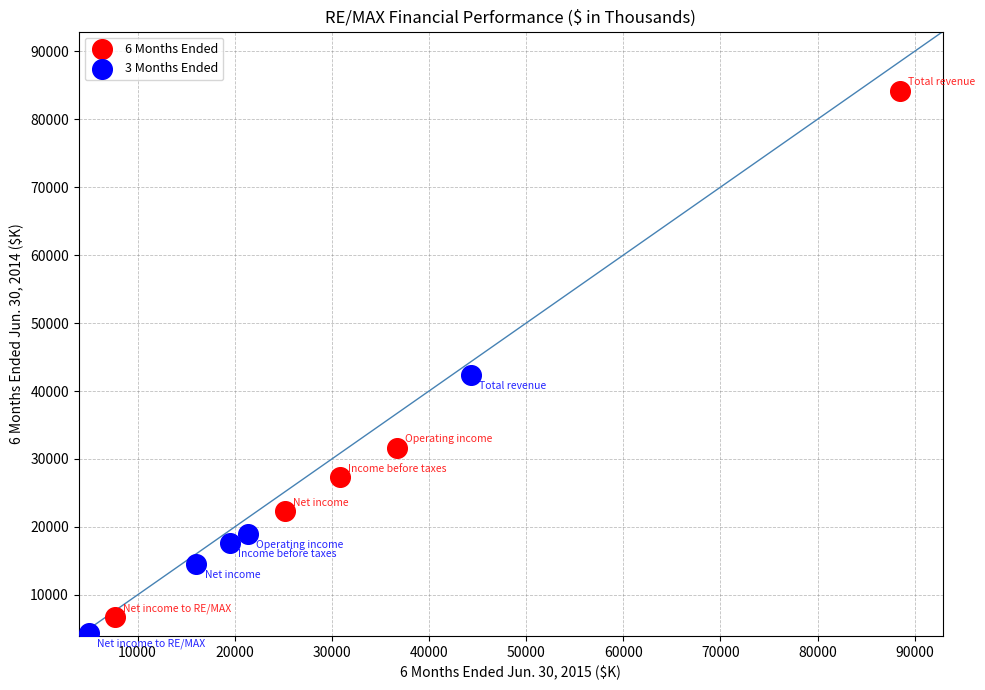

Which series has the largest Y range (max minus min)?

6 Months Ended